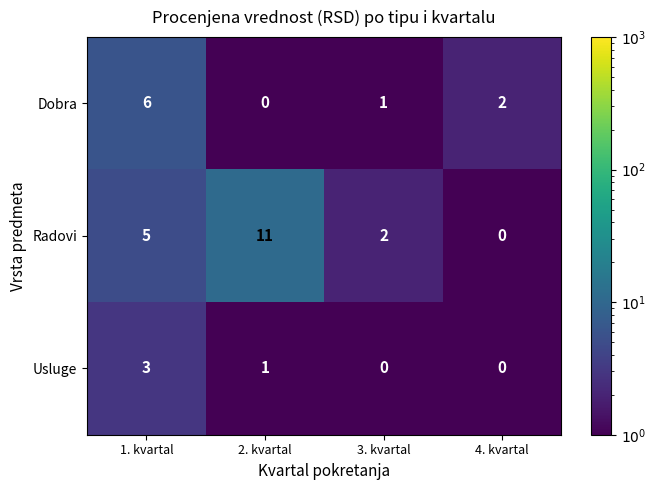

What is the difference between the Radovi values at 2. kvartal and 3. kvartal?

9